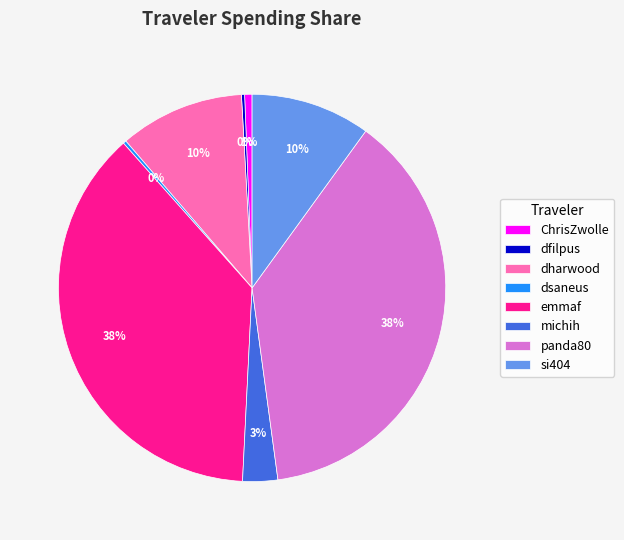

Is the sum of panda80 and ChrisZwolle greater than half?

No